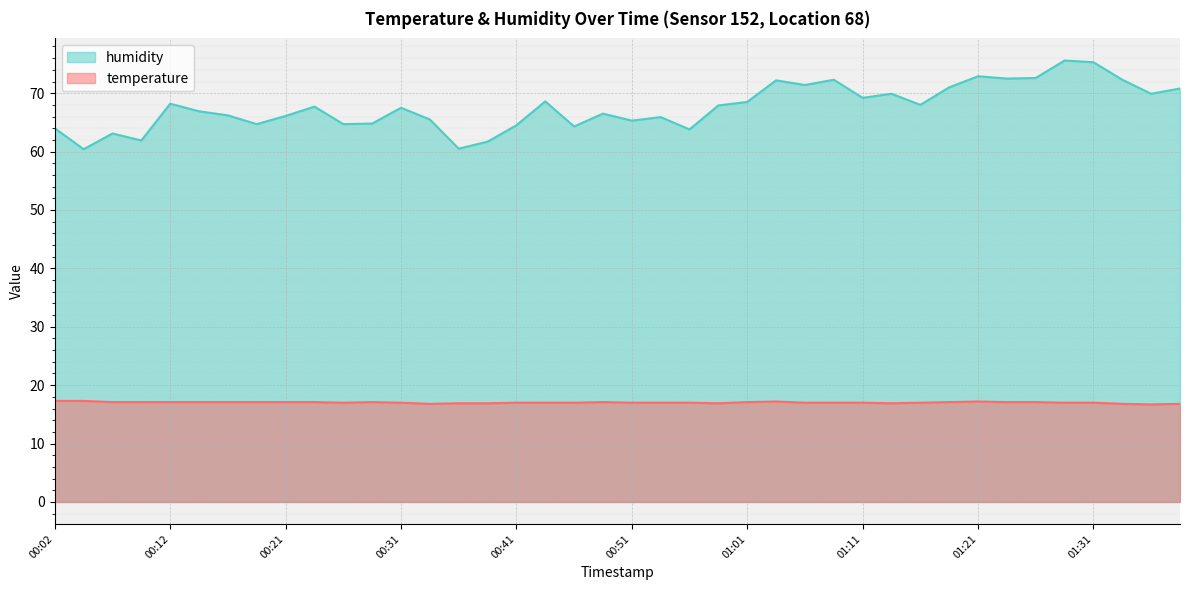

True or false: temperature and humidity cross at least once.

False